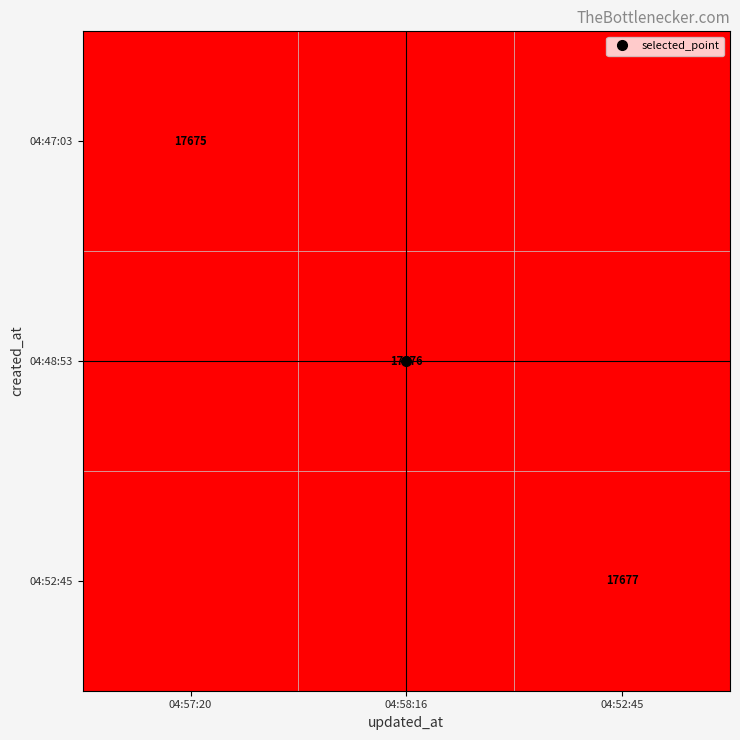

The 04:48:53 series shows 0 at 04:57:20. True or false?

True